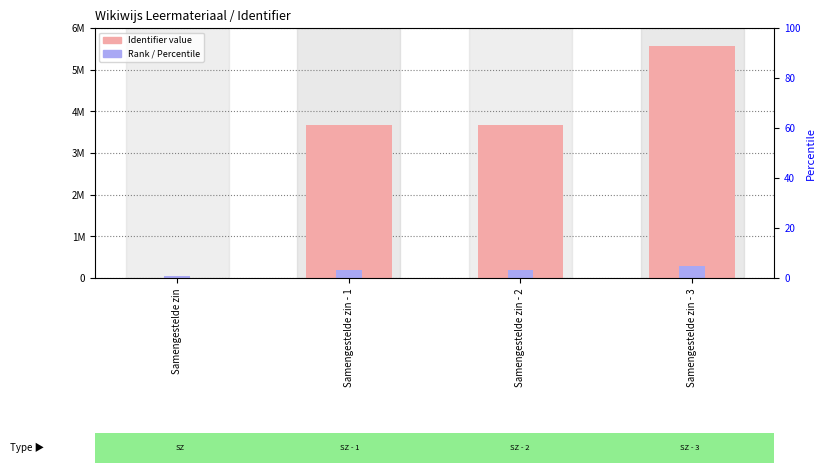

What is the difference between the Rank / Percentile values at Samengestelde zin - 3 and Samengestelde zin?

228951.3